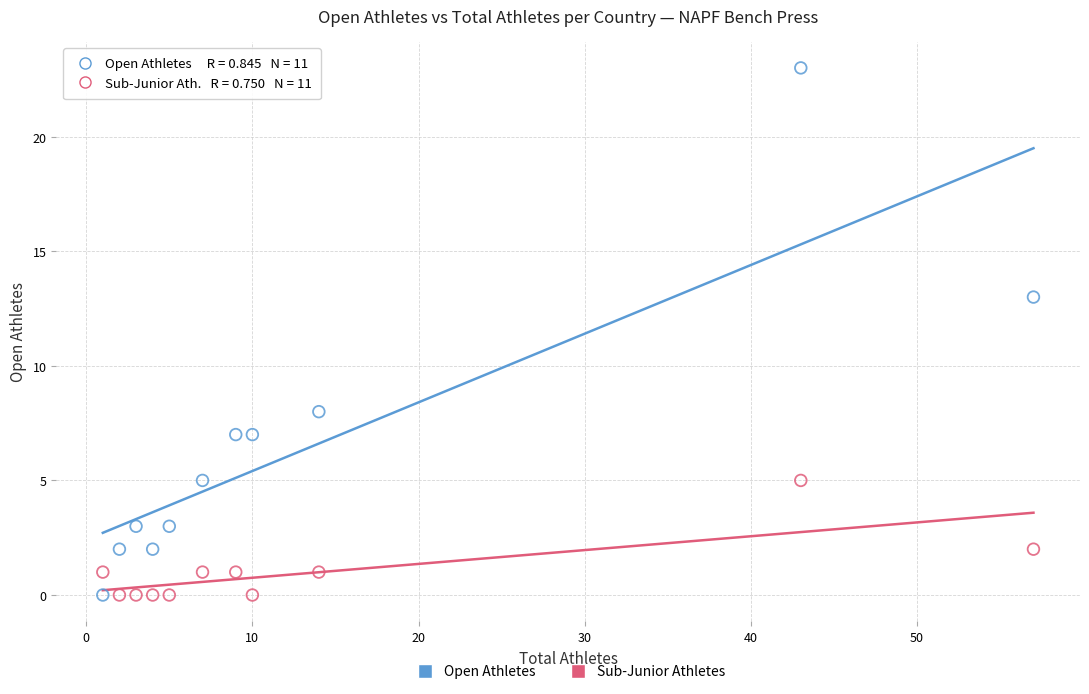

Across all data points, what is the range of X values (max minus min)?

56